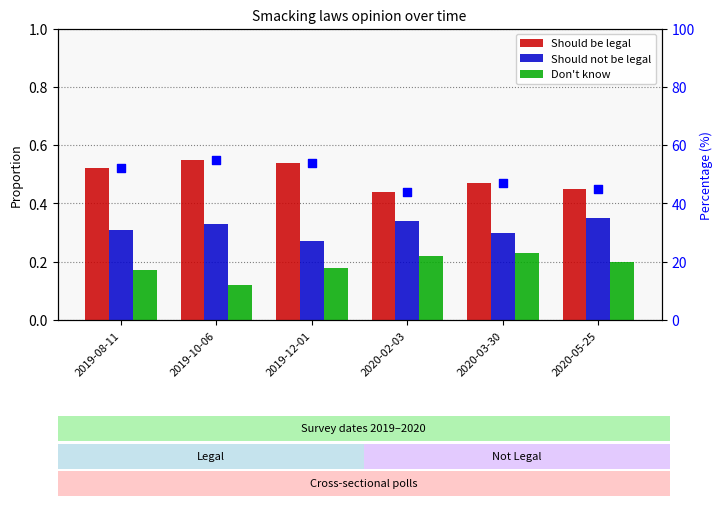

At which category is the sum across all series the highest?

2019-10-06